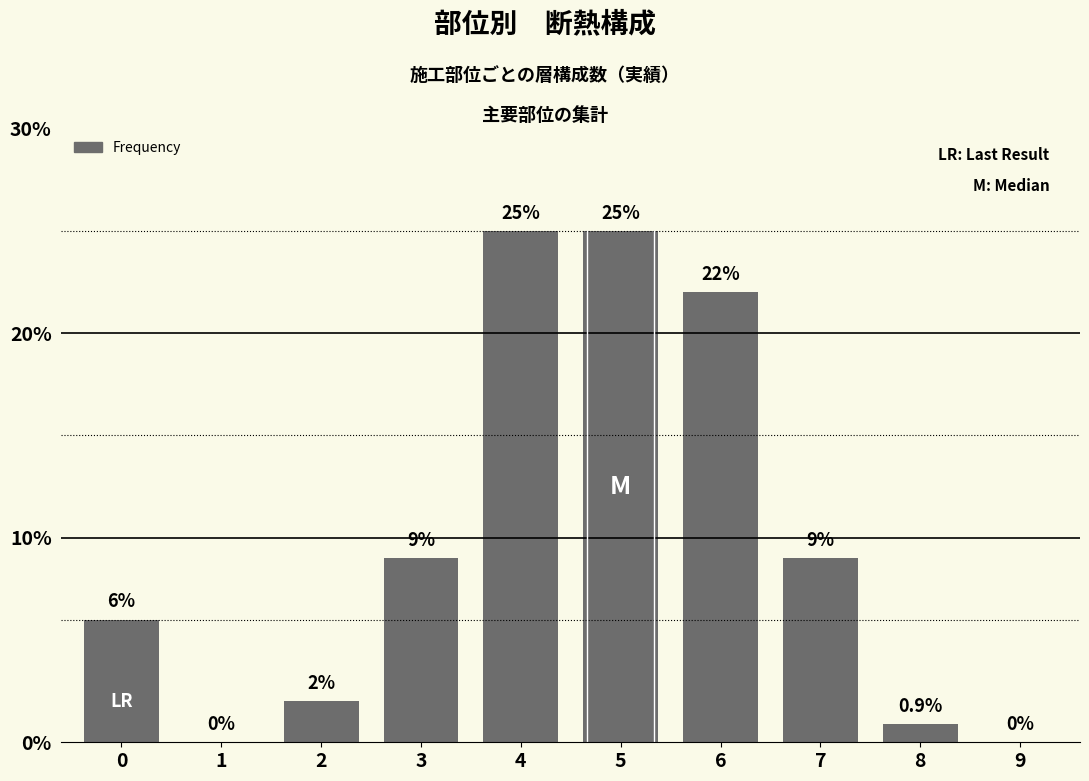

Approximately how many times larger is the value at 3 compared to 7?

1.0